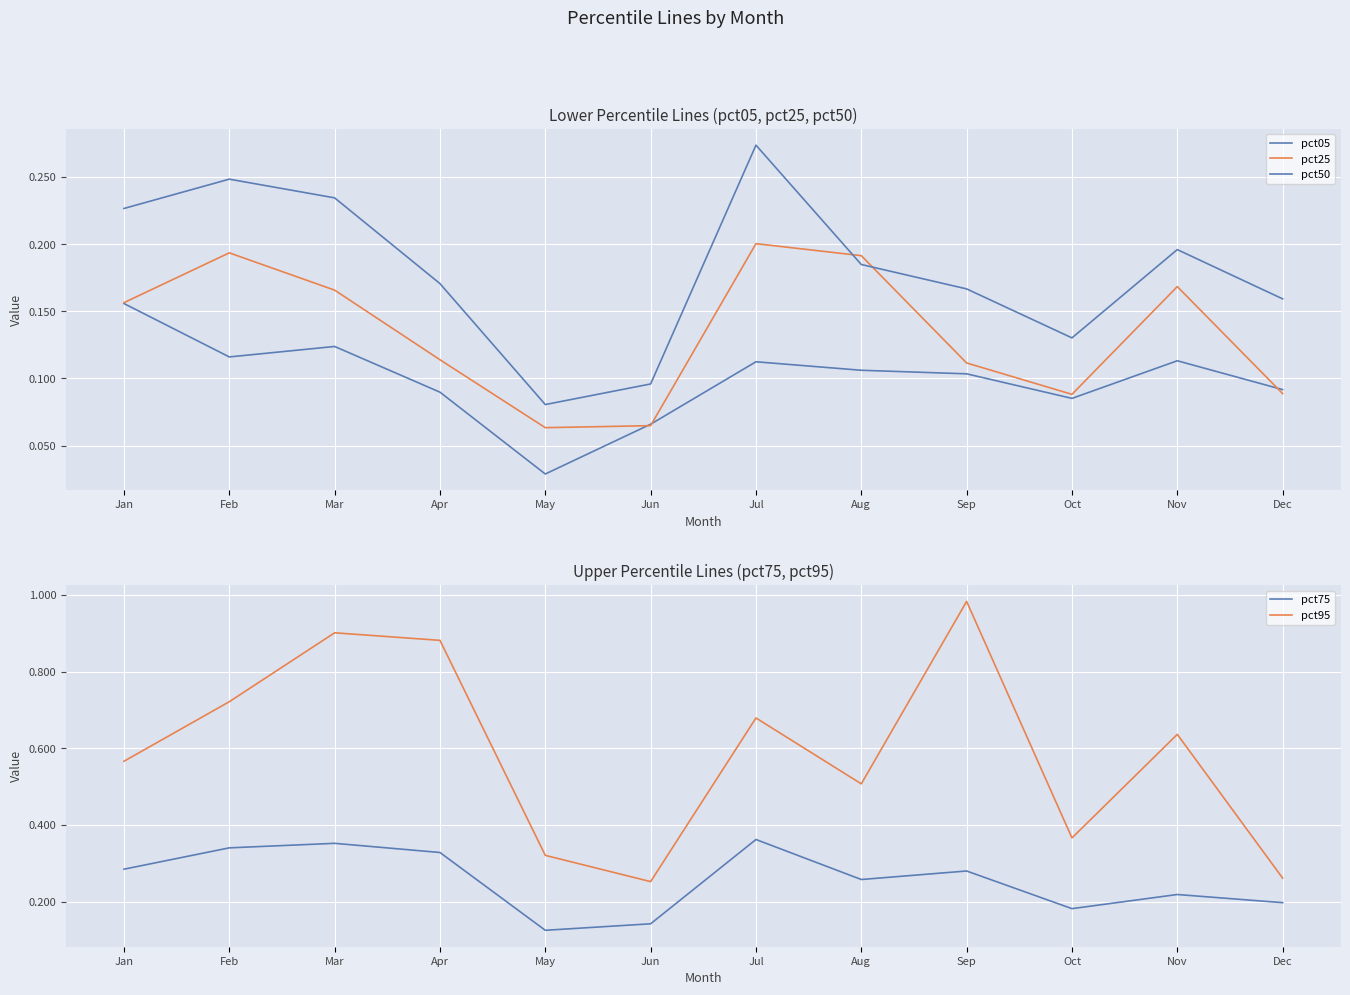

What is the spread (max minus min) of values at Jun?

0.2